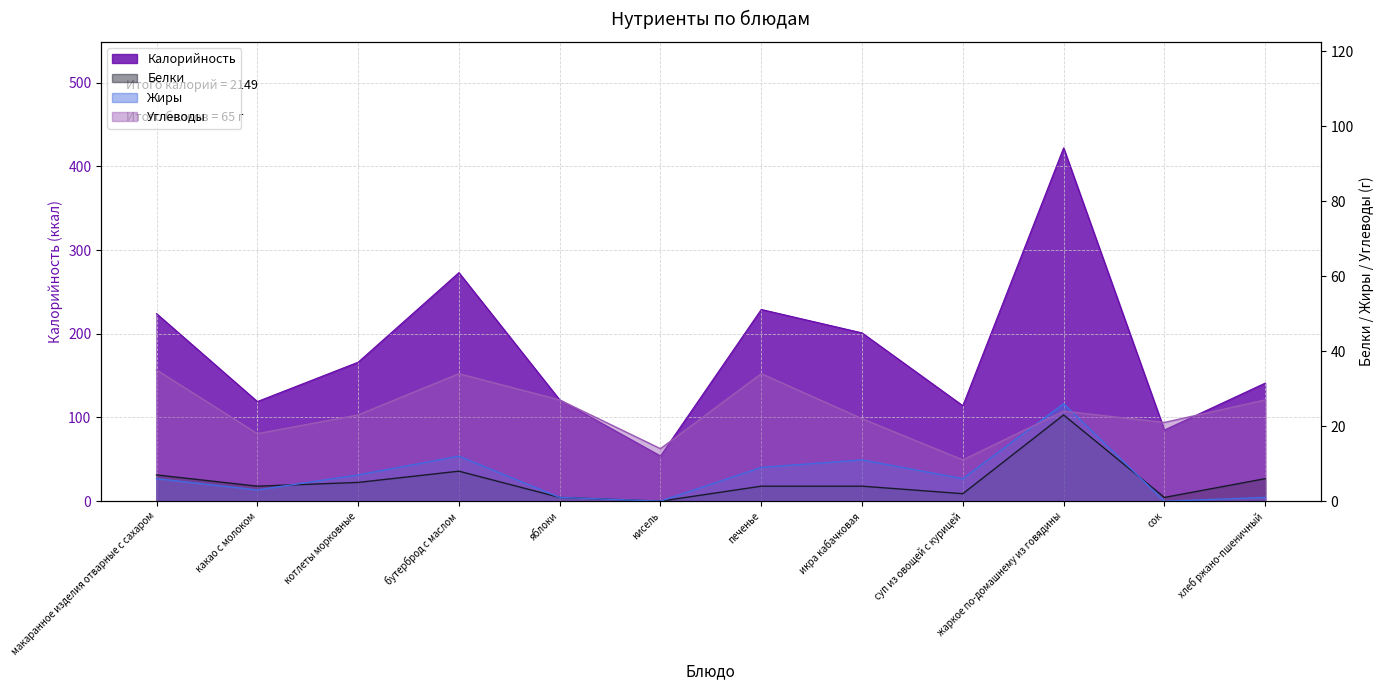

Which series has the largest total across all categories?

Калорийность